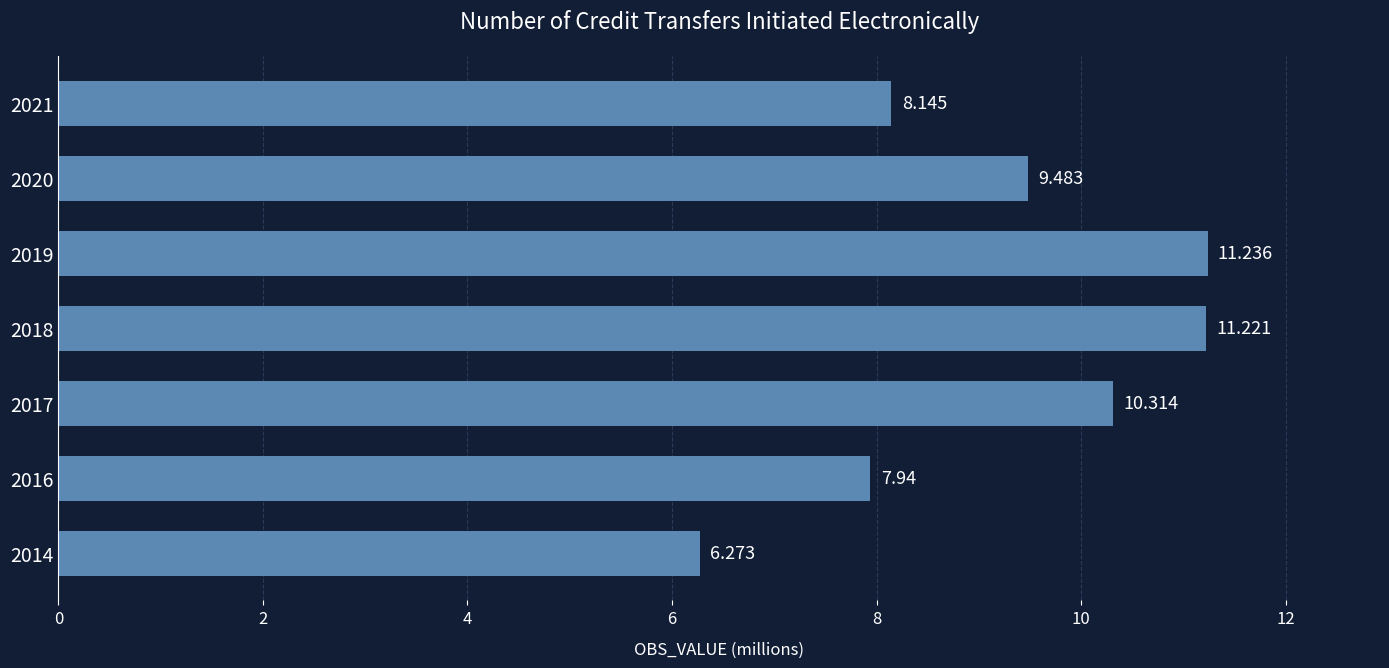

Count the number of values greater than 9.

4